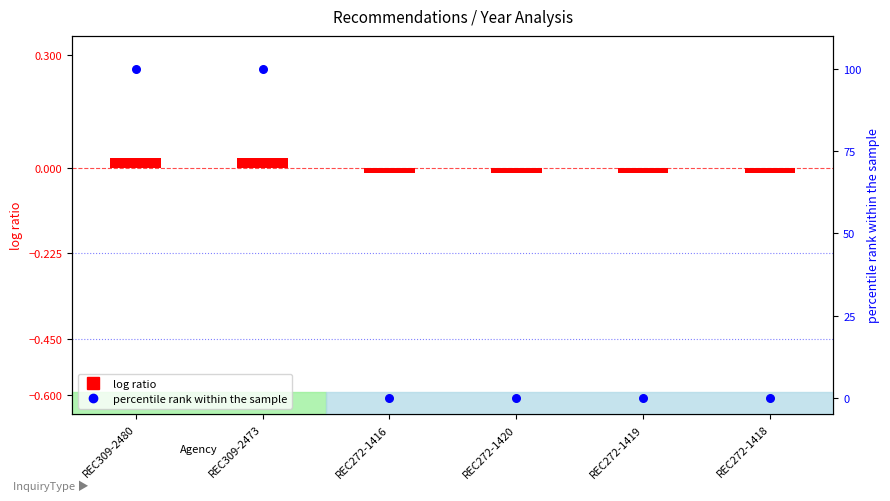

At which category is the sum across all series the highest?

REC309-2480